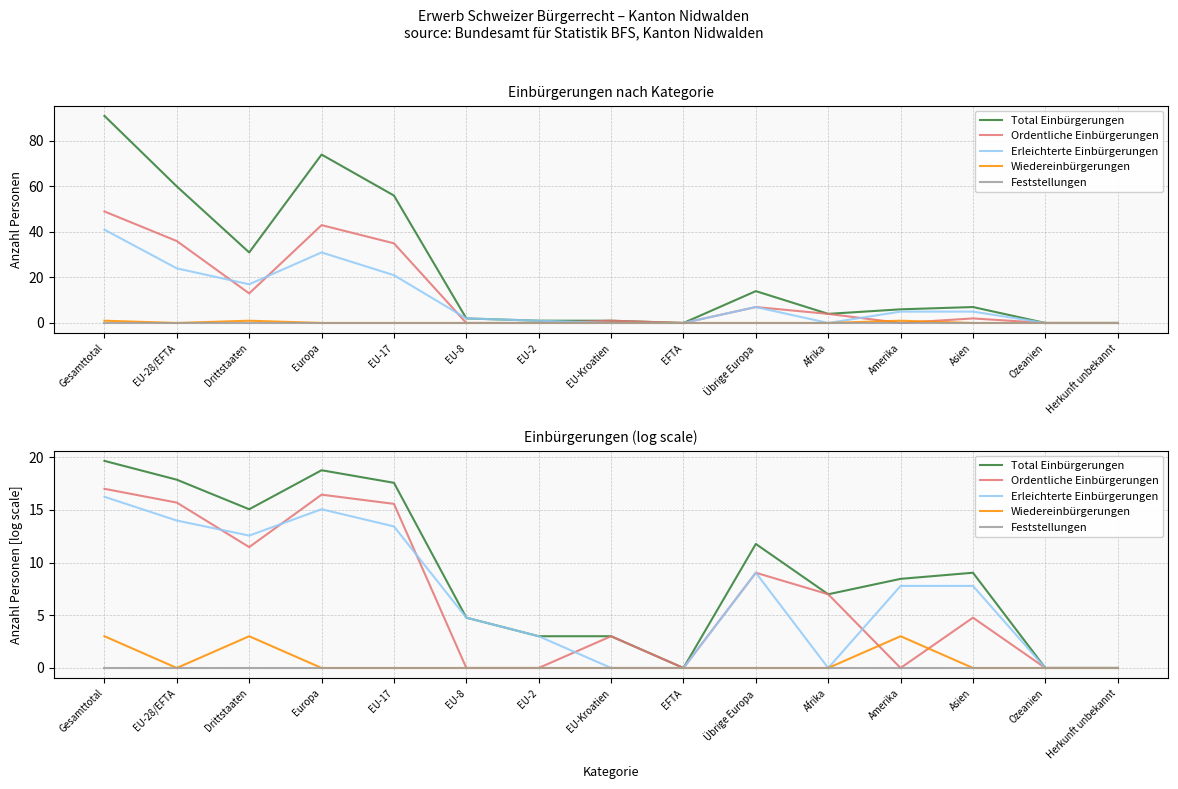

True or false: Feststellungen has more than 0 interior local peaks.

False